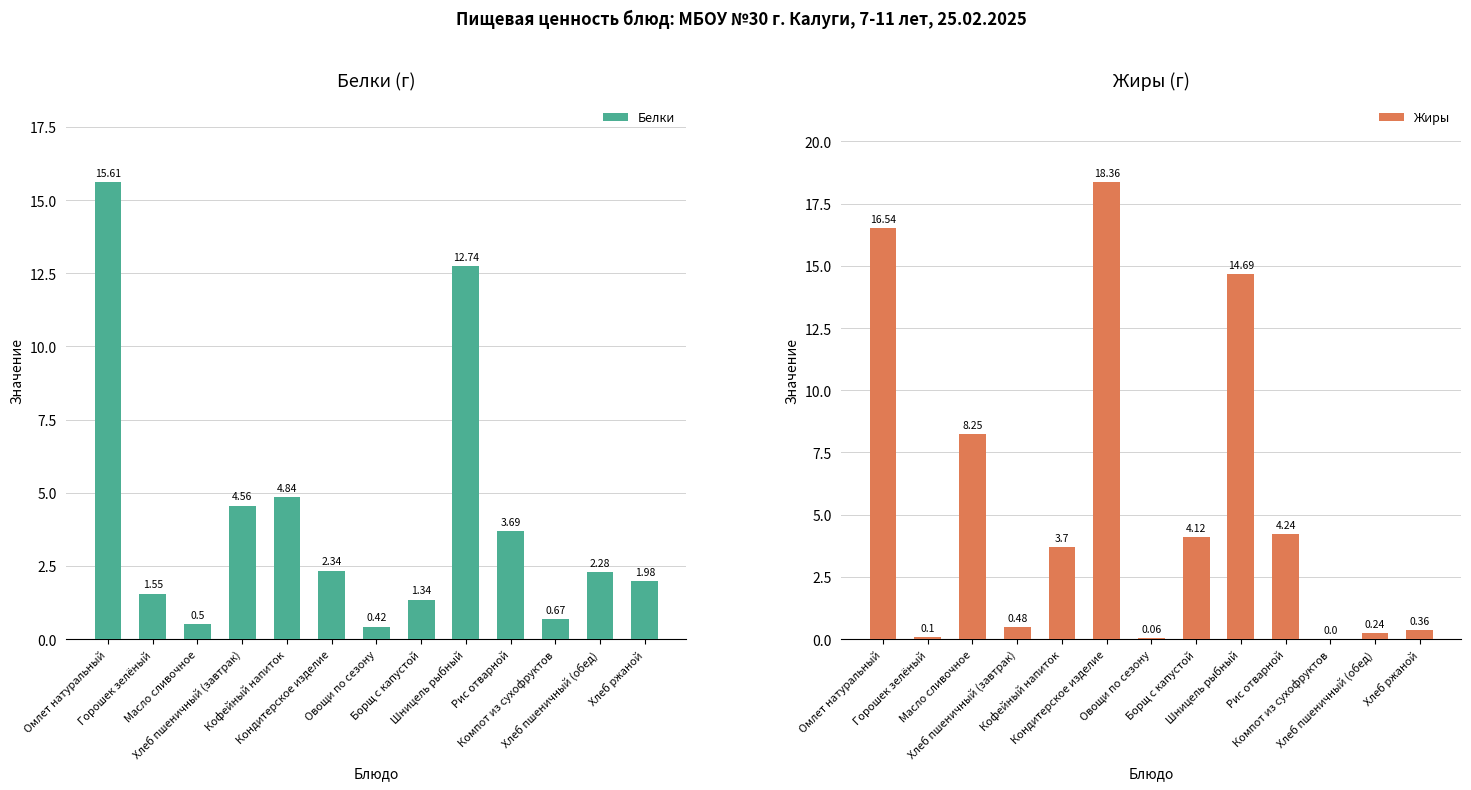

What is the sum of the Жиры values at Овощи по сезону and Кофейный напиток?

3.8